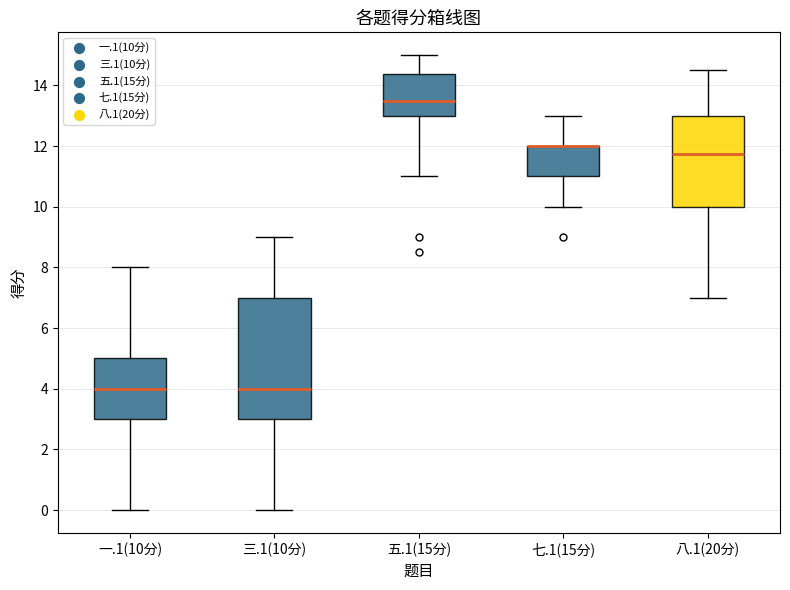

Which box is the tallest, from its lower edge to its upper edge?

三.1(10分)